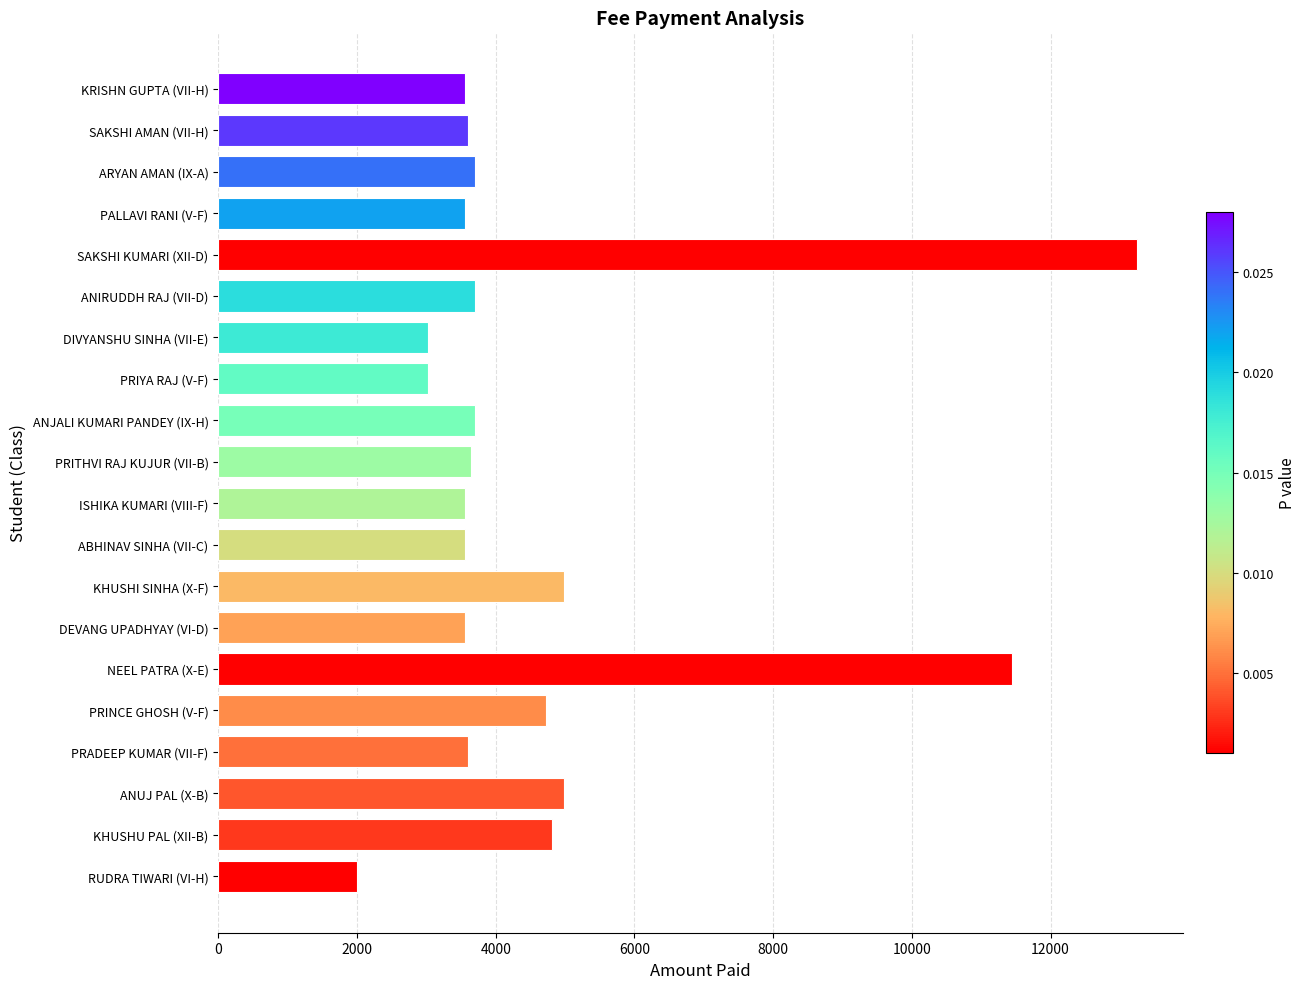

Read the value at PALLAVI RANI (V-F), to the nearest 100.

3600